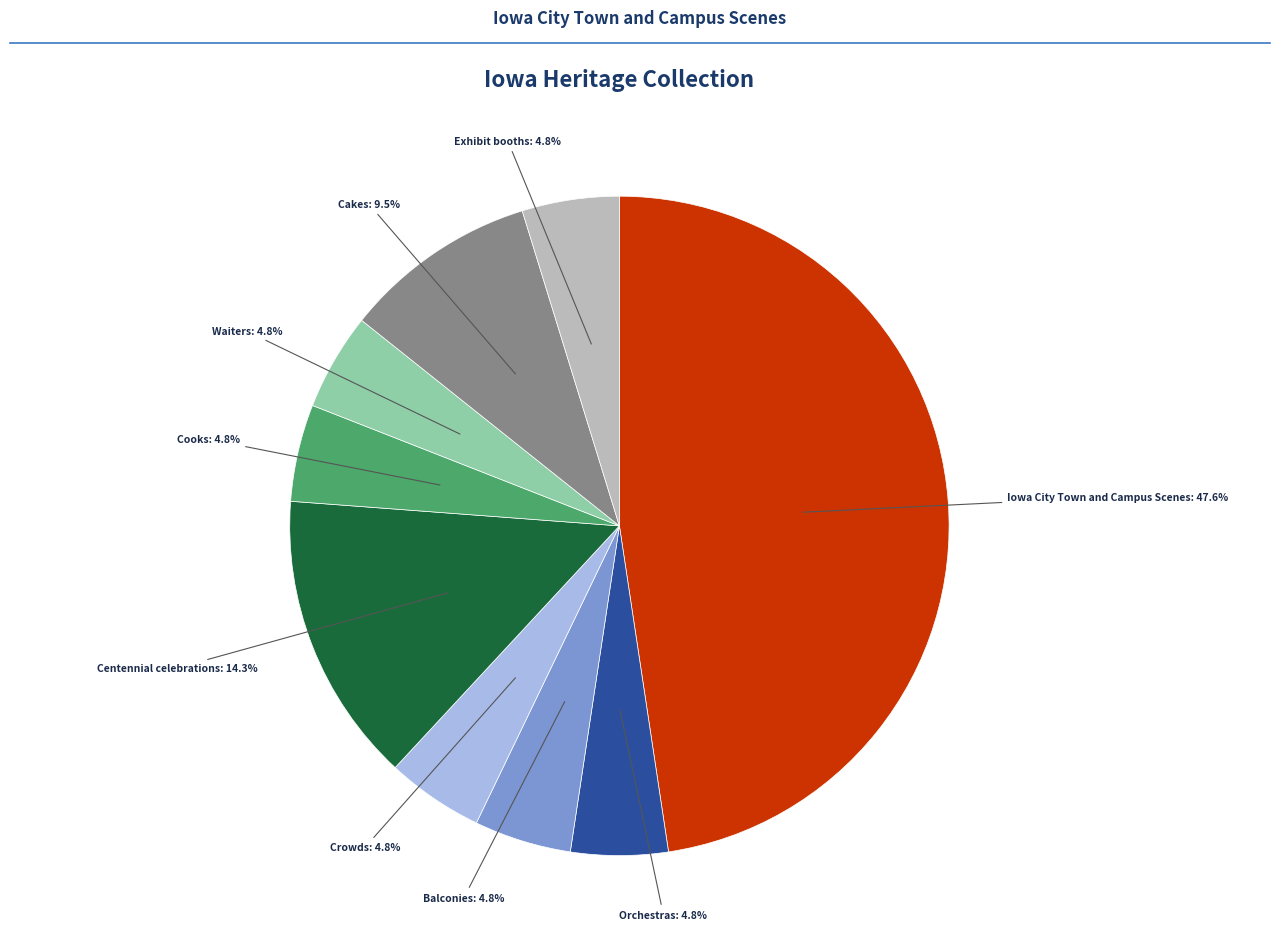

Does any single category account for the majority?

No